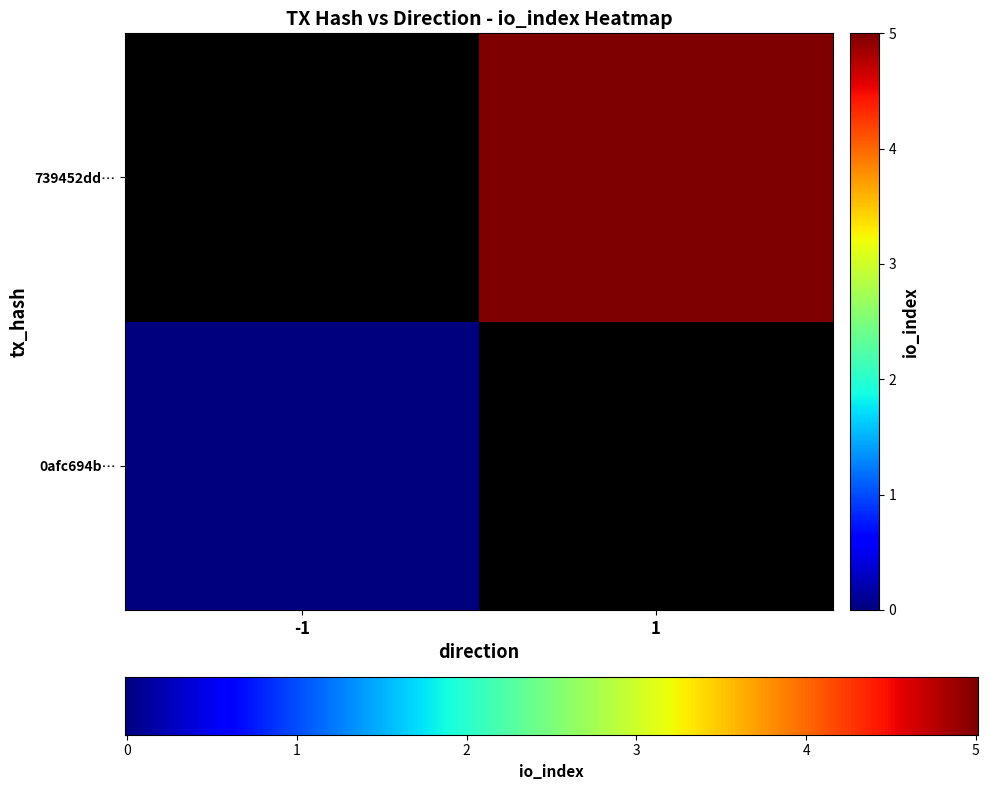

Which series has the widest spread of values?

0afc694b1a346b9b238514054812cb1a0fd04ce